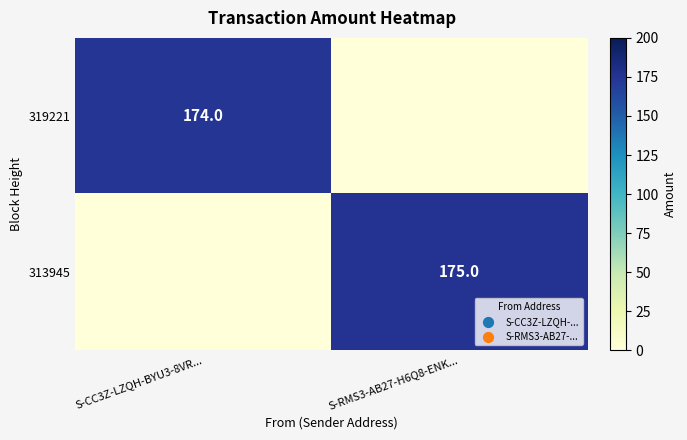

At how many categories does at least one series exceed 97?

2